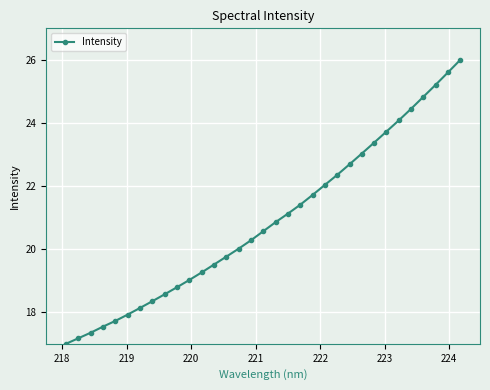

What is the value of the 32nd point from the left?

25.6